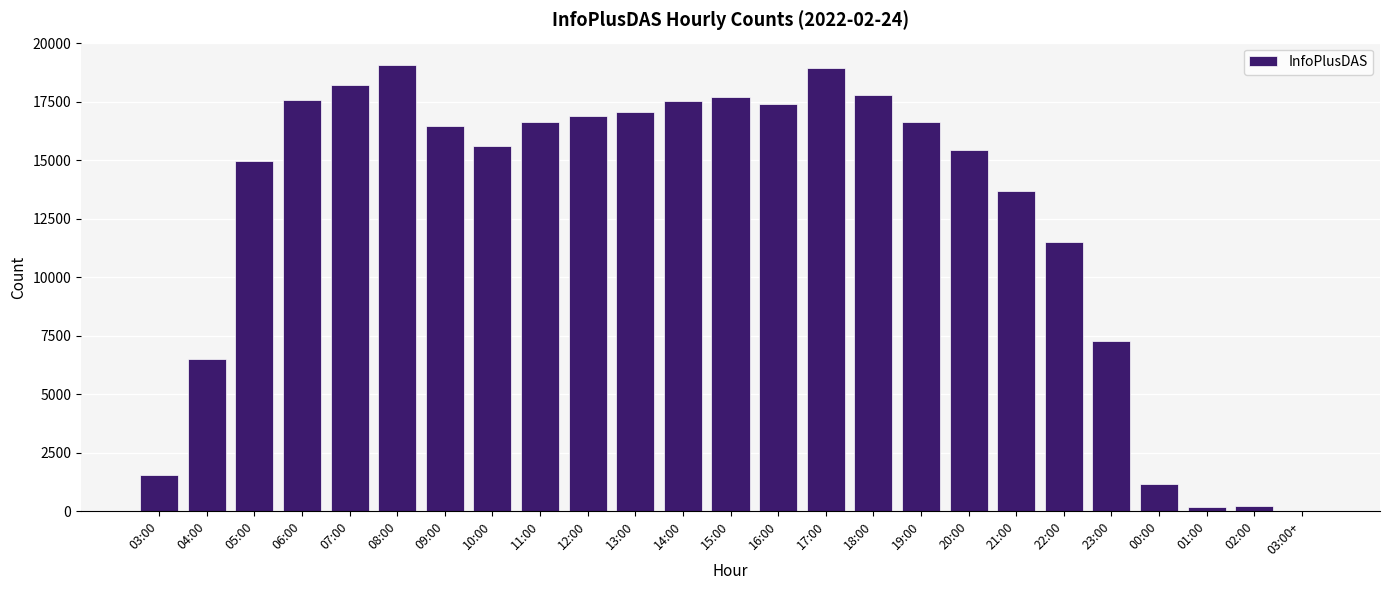

What is the sum of all values?

316012